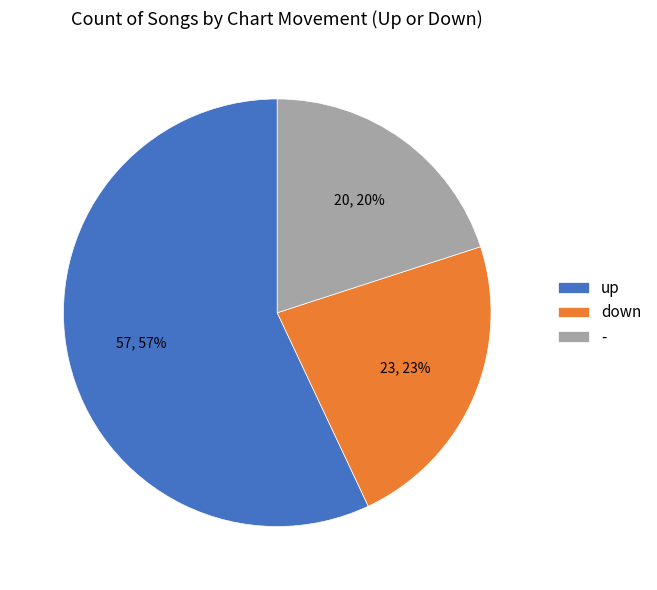

To the nearest percent, what is the combined percentage of up and down?

80%